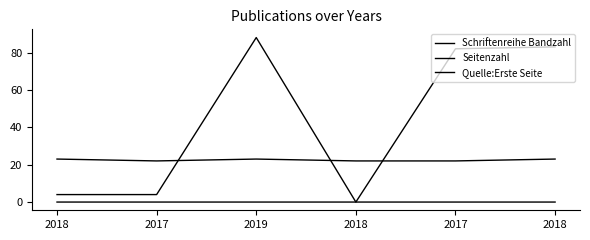

How many lines are shown in the chart?

3